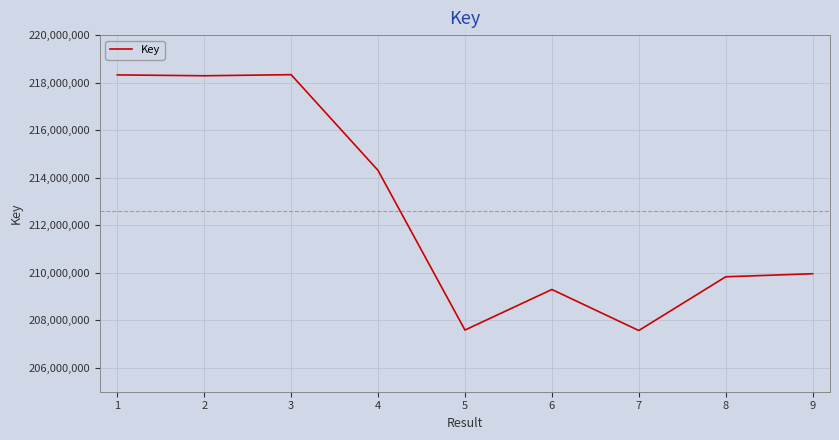

How many series are shown in this chart?

1